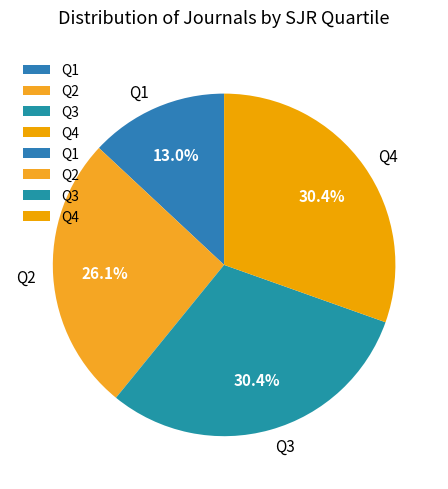

Count the number of slices in the pie.

4